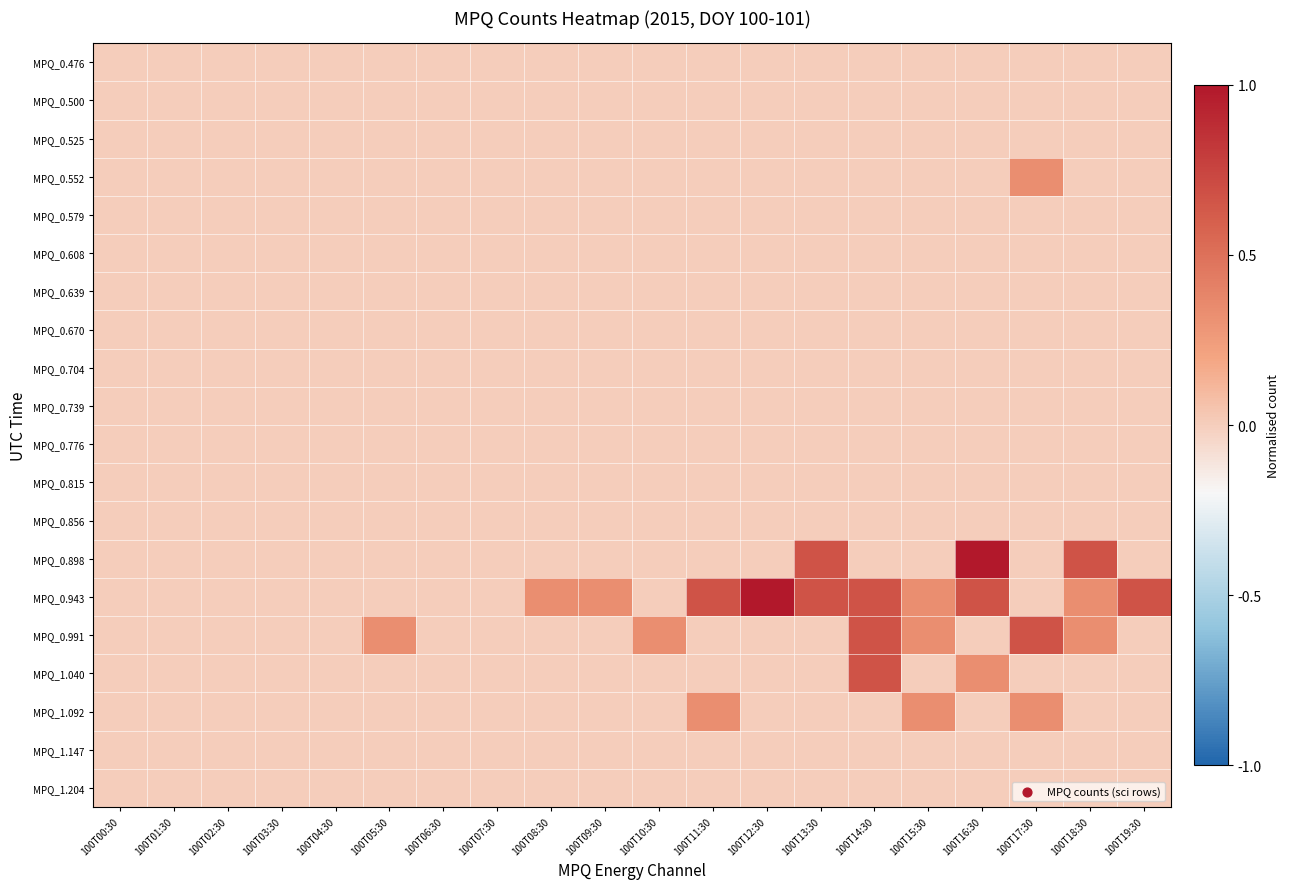

How many series are shown in this chart?

20